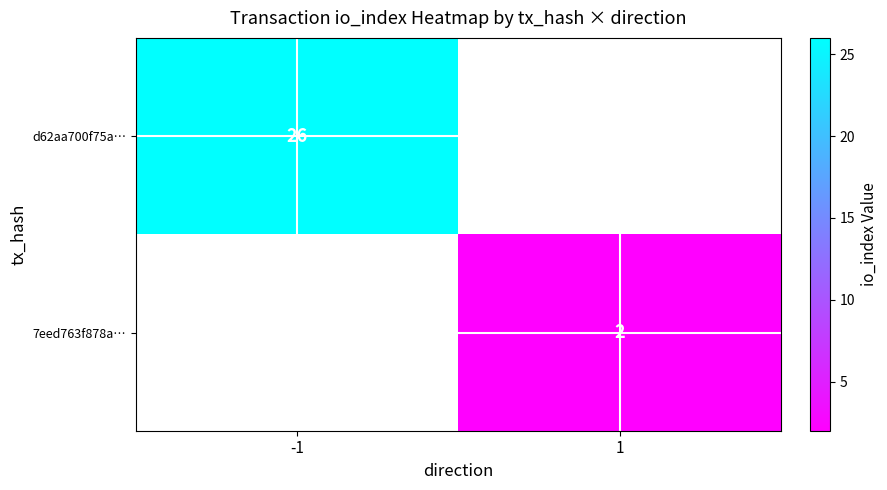

The value of d62aa700f75a… at -1 is 26. True or false?

True